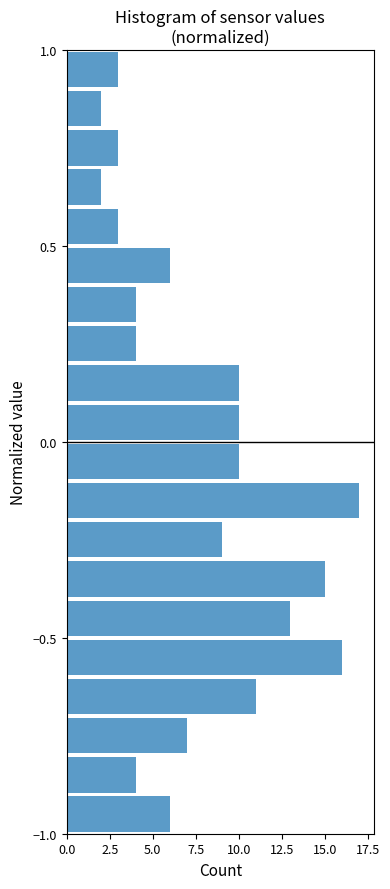

Read against the y-axis, roughly where is the centre of the longest bar?

-0.15